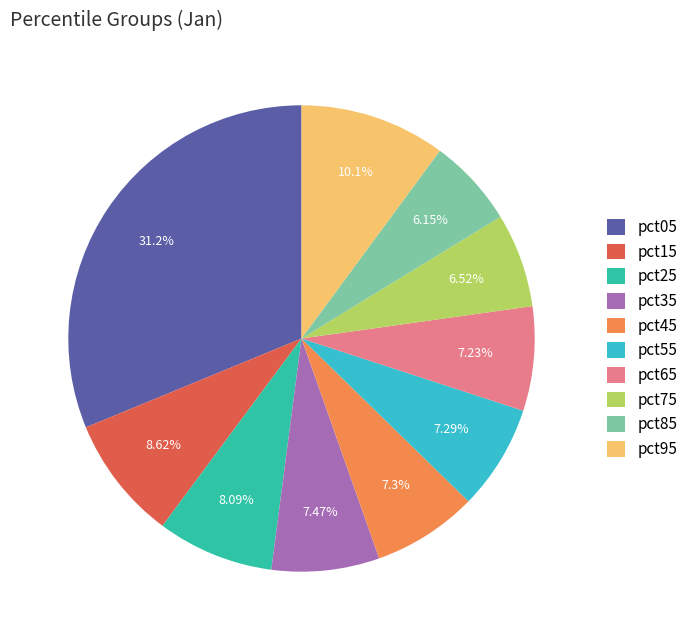

To the nearest percent, what percentage of the pie is pct15?

9%